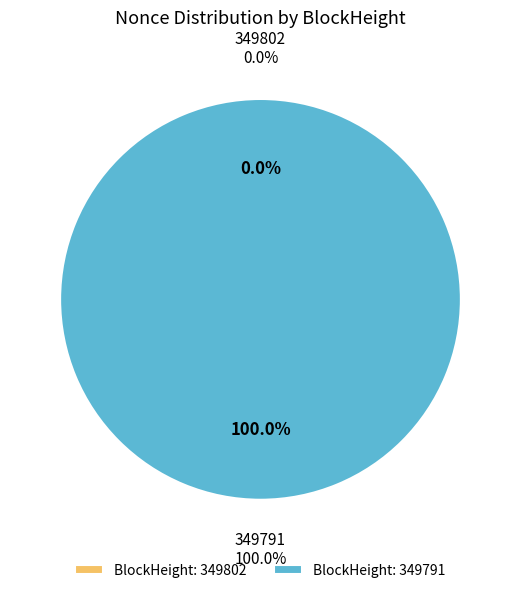

What percentage do 349802 and 349791 together represent?

100.0%